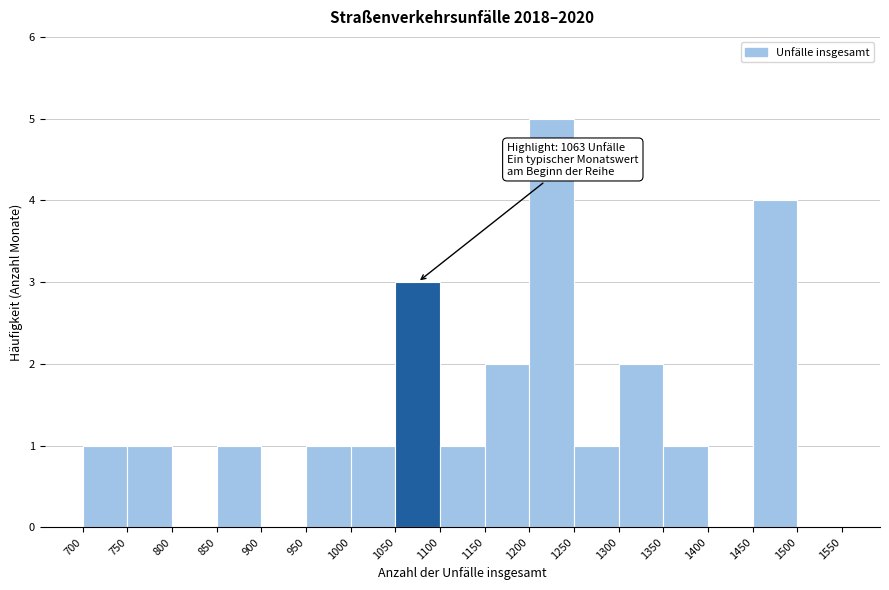

Over which range of the x-axis is the bar tallest?

1200 to 1250